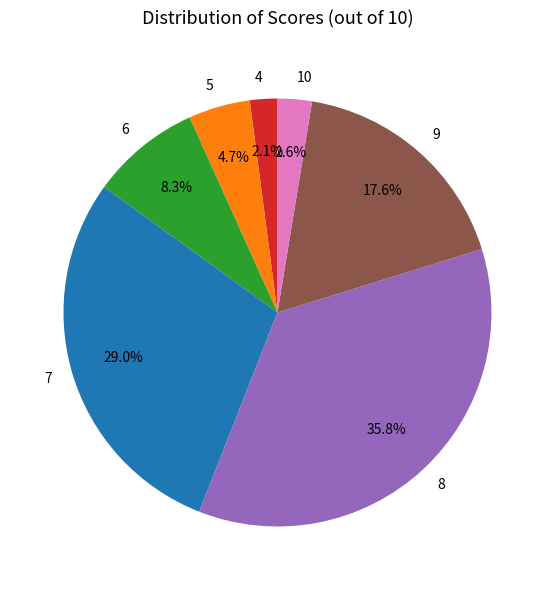

The 8 slice represents 44% of the pie. True or false?

False